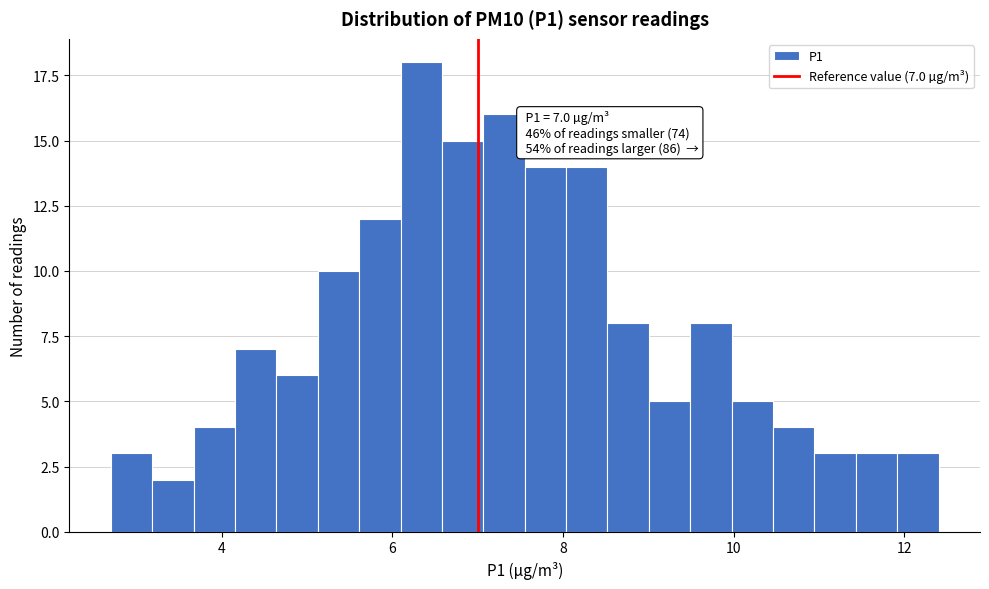

Around what value on the x-axis is the tallest bar? Give the approximate position of its centre, as read against the axis.

6.4